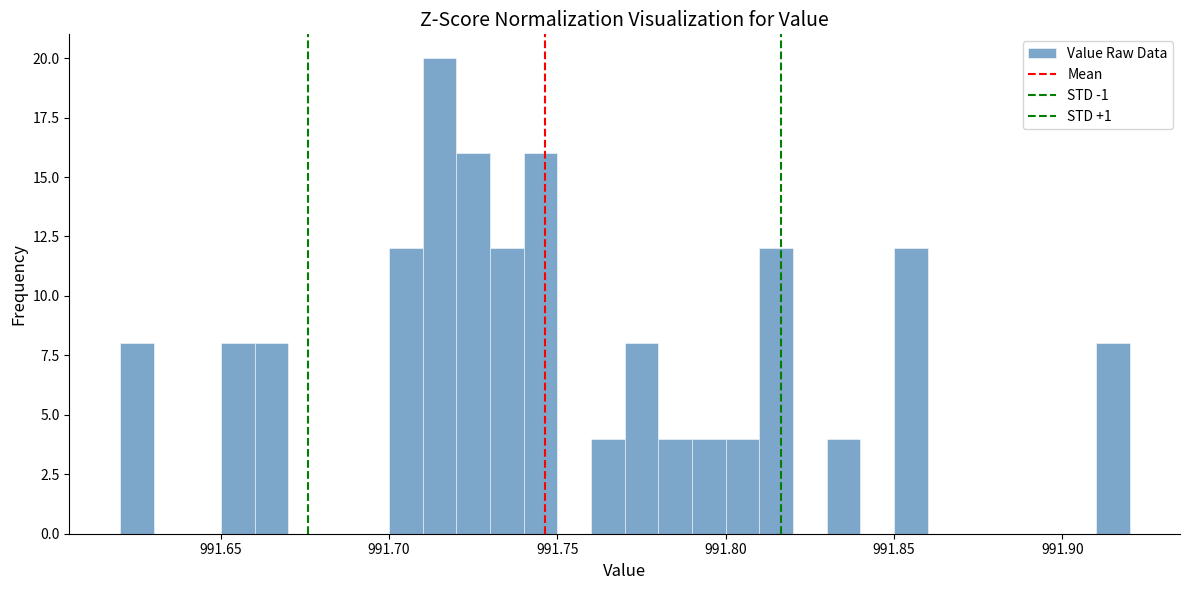

Read against the x-axis, roughly where is the centre of the tallest bar?

991.715